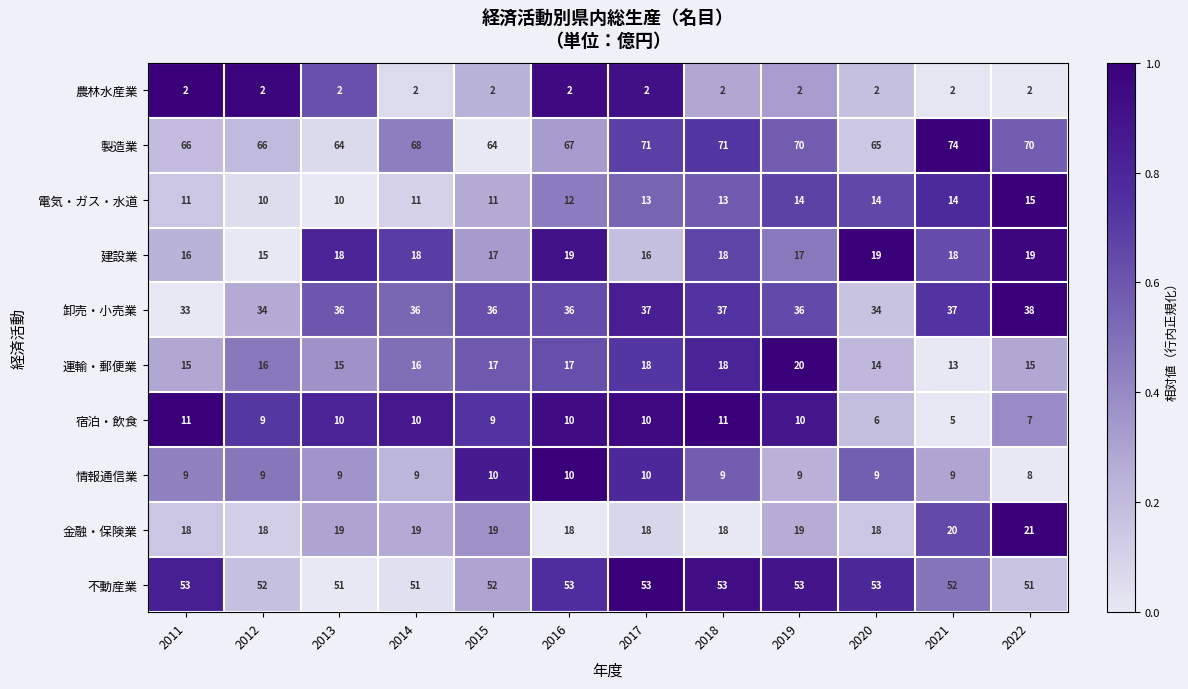

Rank the series by their maximum value, from lowest to highest.

農林水産業, 情報通信業, 宿泊・飲食, 電気・ガス・水道, 建設業, 運輸・郵便業, 金融・保険業, 卸売・小売業, 不動産業, 製造業